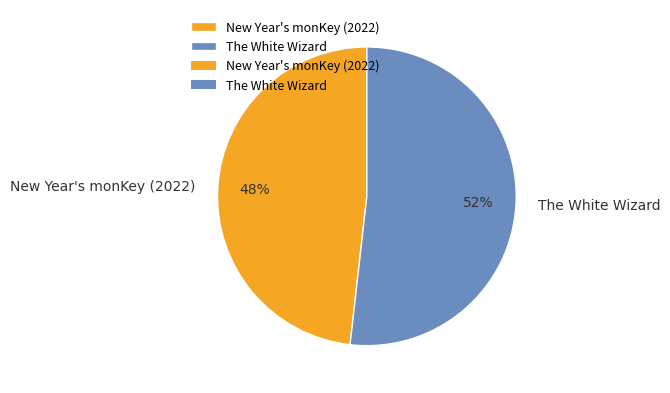

What is the smallest slice in the pie chart?

New Year's monKey (2022)